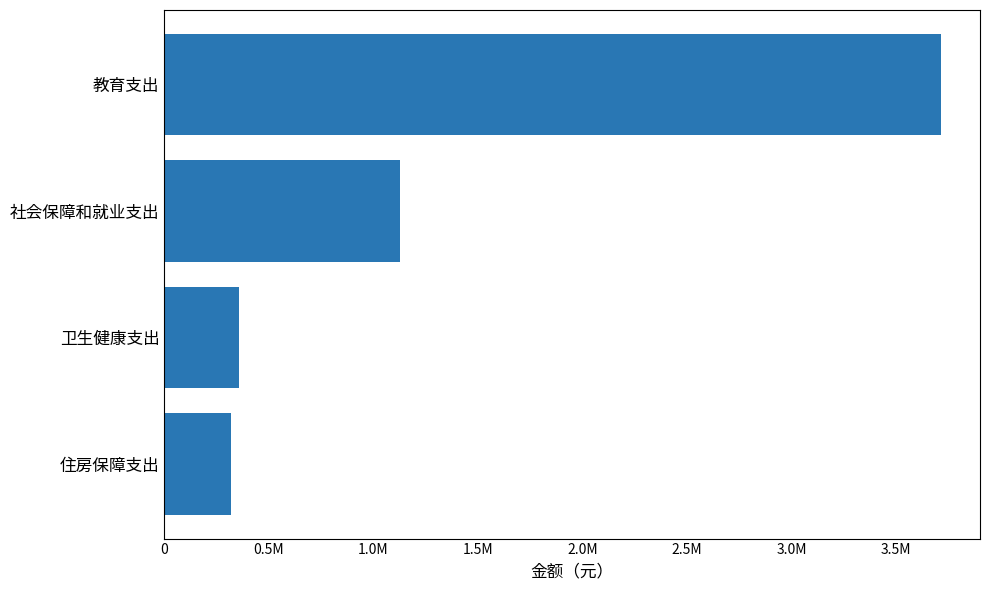

Does the chart contain stacked bars?

No